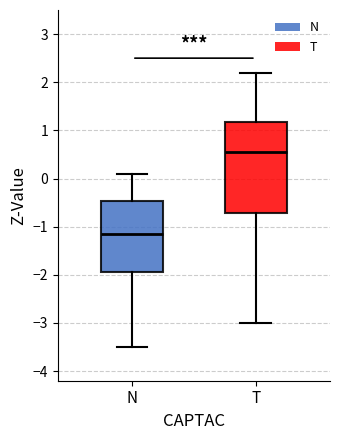

Reading left to right, transcribe this box plot: for each box, give where its median line is, the range the box spans, and where its two whiskers end, as read against the y-axis. The values are not printed on the chart, so give them approximately, as read against the axis.

N: median -1.1, box -1.9 to -0.5, whiskers -3.5 to 0.1
T: median 0.6, box -0.7 to 1.2, whiskers -3.0 to 2.2